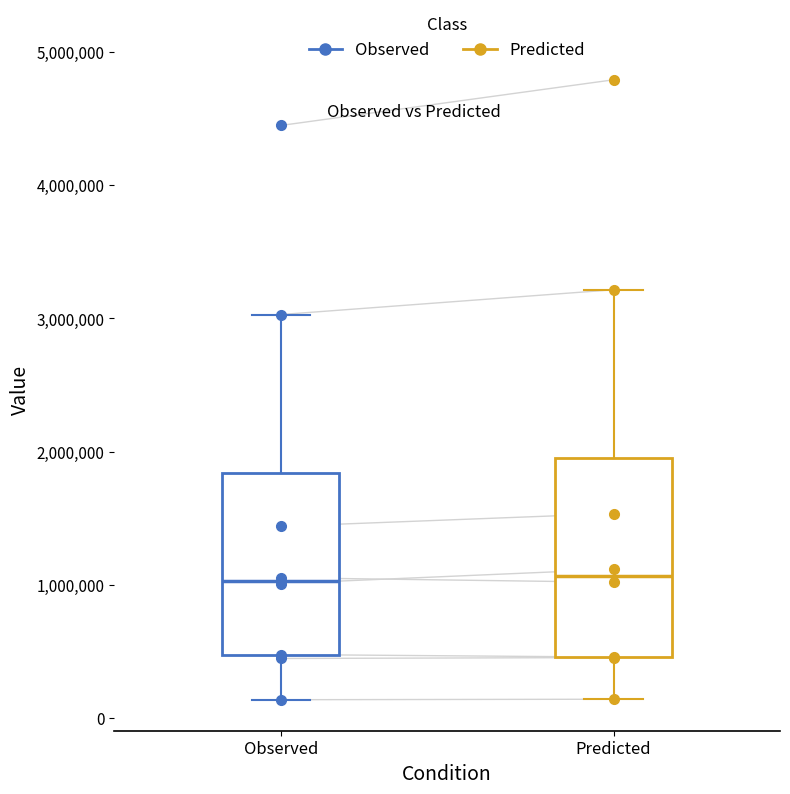

Reading left to right, transcribe this box plot: for each box, give where its median line is, the range the box spans, and where its two whiskers end, as read against the y-axis. The values are not printed on the chart, so give them approximately, as read against the axis.

Observed: median 1000000, box 500000 to 1800000, whiskers 100000 to 3000000
Predicted: median 1100000, box 500000 to 2000000, whiskers 100000 to 3200000